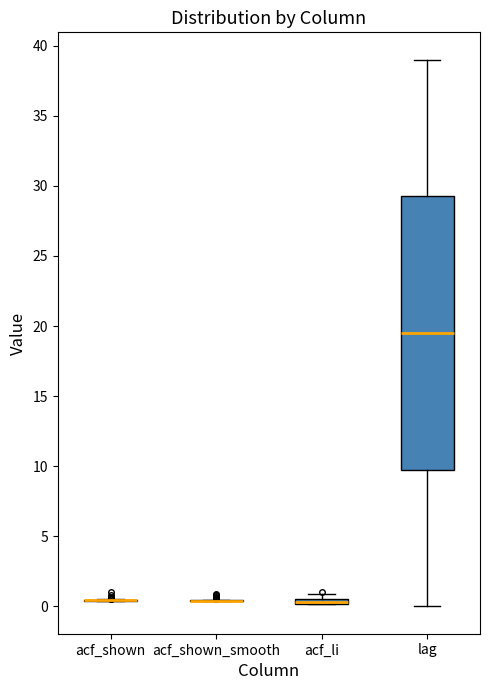

Where is the lower edge of the box for lag on the y-axis? The values are not printed on the chart, so give them approximately, as read against the axis.

10.0